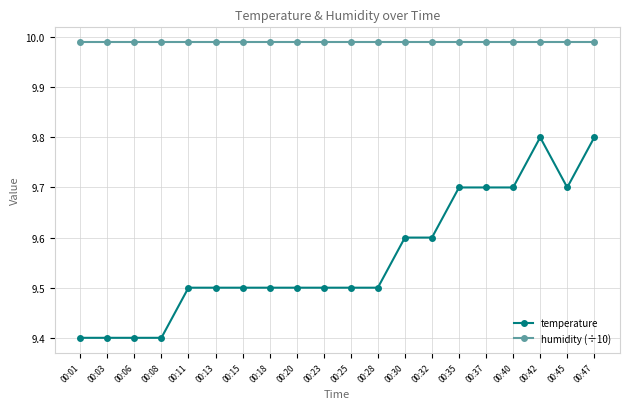

What are all the series names shown in the legend?

temperature, humidity (÷10)